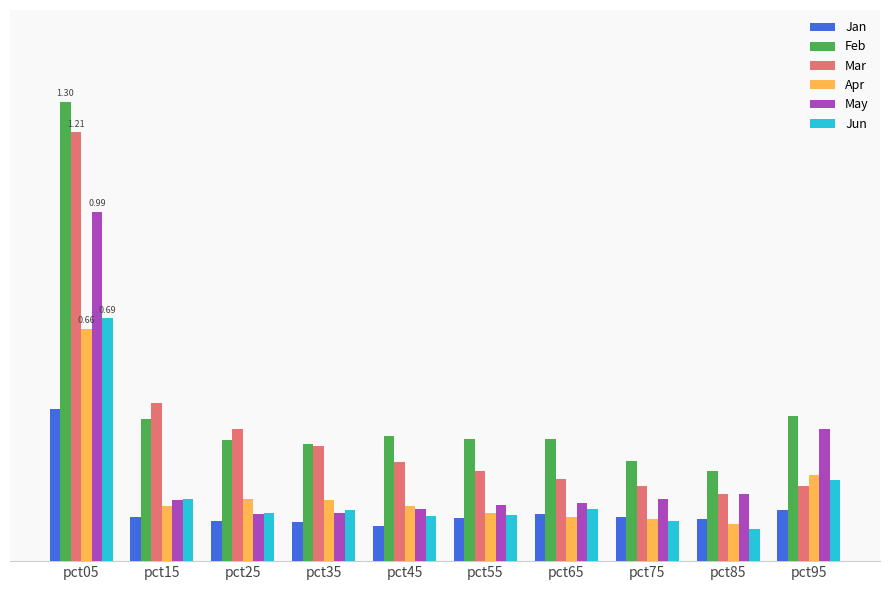

Reading left to right, what are all the values shown in this chart?

Jan: pct05=0.4	pct15=0.1	pct25=0.1	pct35=0.1	pct45=0.1	pct55=0.1	pct65=0.1	pct75=0.1	pct85=0.1	pct95=0.1
Feb: pct05=1.3	pct15=0.4	pct25=0.3	pct35=0.3	pct45=0.4	pct55=0.3	pct65=0.3	pct75=0.3	pct85=0.3	pct95=0.4
Mar: pct05=1.2	pct15=0.4	pct25=0.4	pct35=0.3	pct45=0.3	pct55=0.3	pct65=0.2	pct75=0.2	pct85=0.2	pct95=0.2
Apr: pct05=0.7	pct15=0.2	pct25=0.2	pct35=0.2	pct45=0.2	pct55=0.1	pct65=0.1	pct75=0.1	pct85=0.1	pct95=0.2
May: pct05=1.0	pct15=0.2	pct25=0.1	pct35=0.1	pct45=0.1	pct55=0.2	pct65=0.2	pct75=0.2	pct85=0.2	pct95=0.4
Jun: pct05=0.7	pct15=0.2	pct25=0.1	pct35=0.1	pct45=0.1	pct55=0.1	pct65=0.1	pct75=0.1	pct85=0.1	pct95=0.2